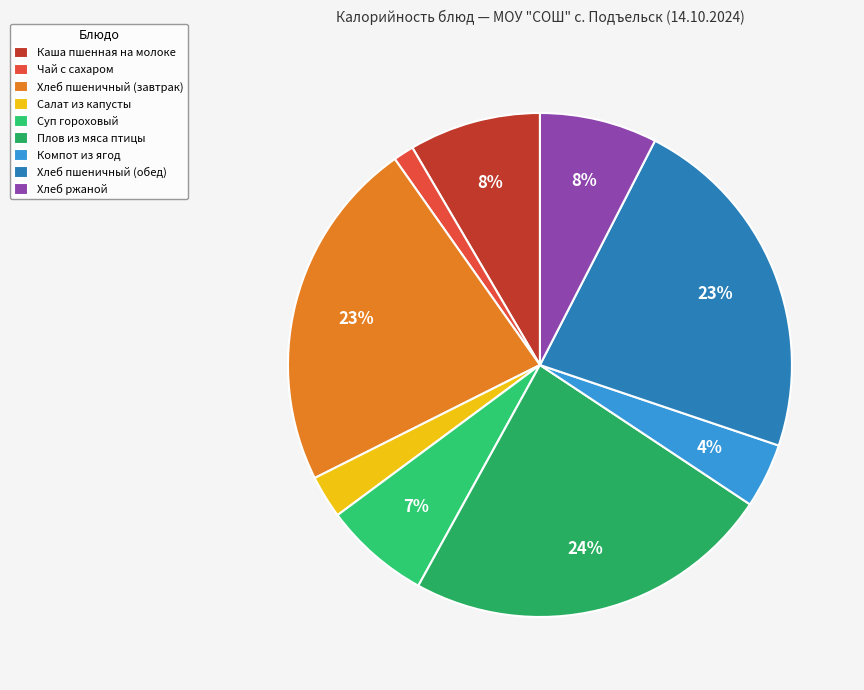

Combined, do Суп гороховый and Каша пшенная на молоке account for over 50%?

No